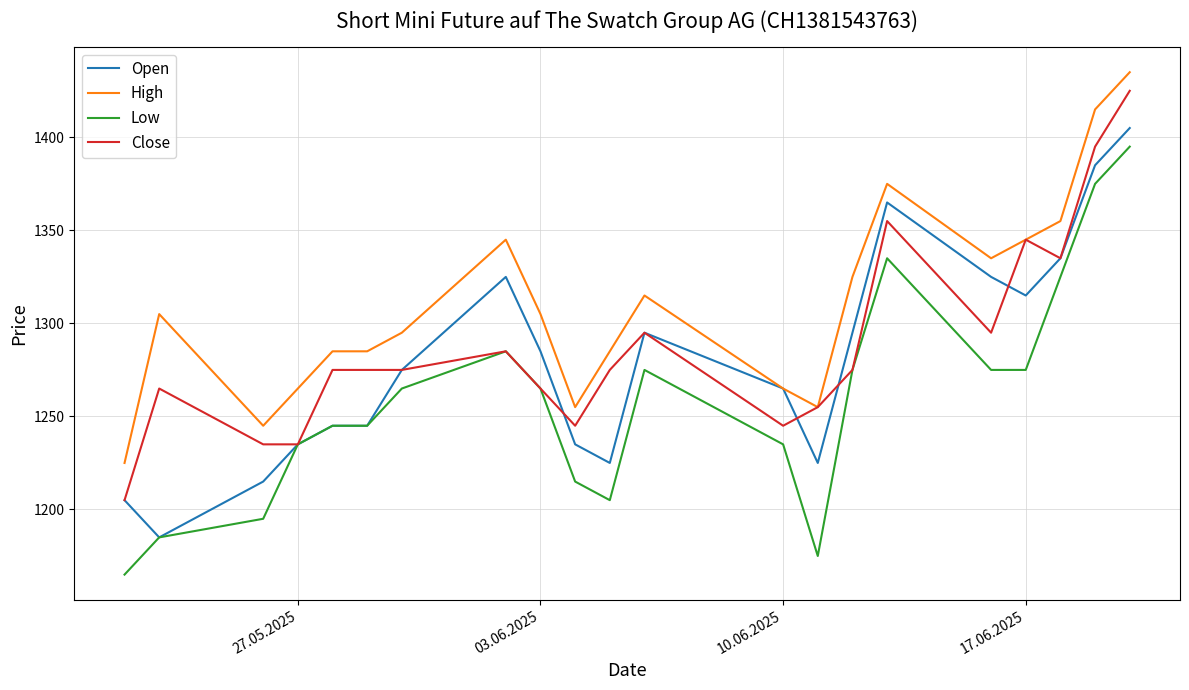

Does the chart have visible grid lines?

Yes